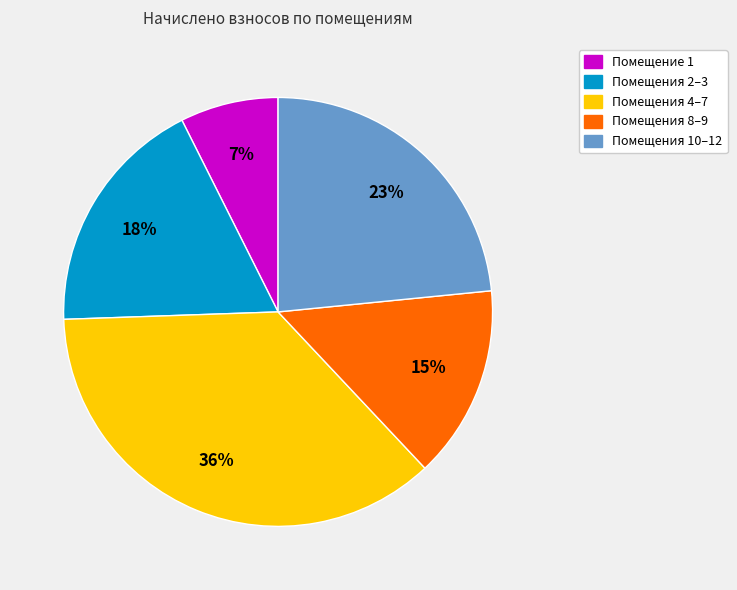

Is there a majority slice in this chart?

No